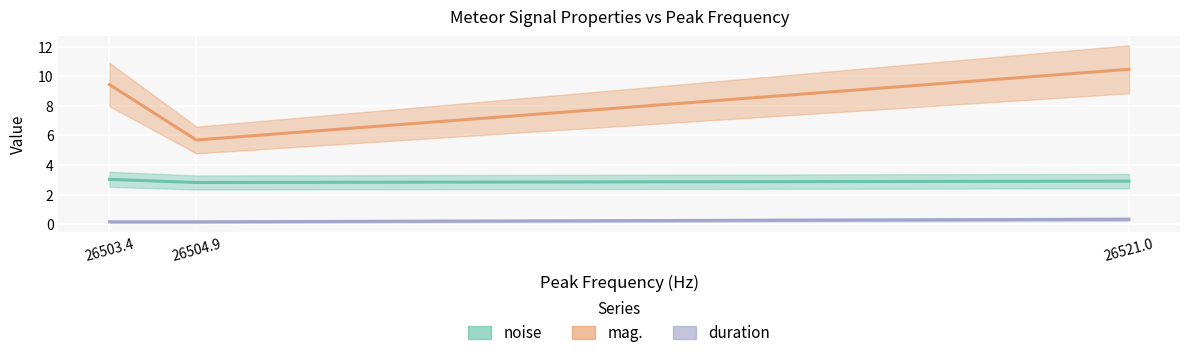

What is the label of the 1st point from the right?

26521.0